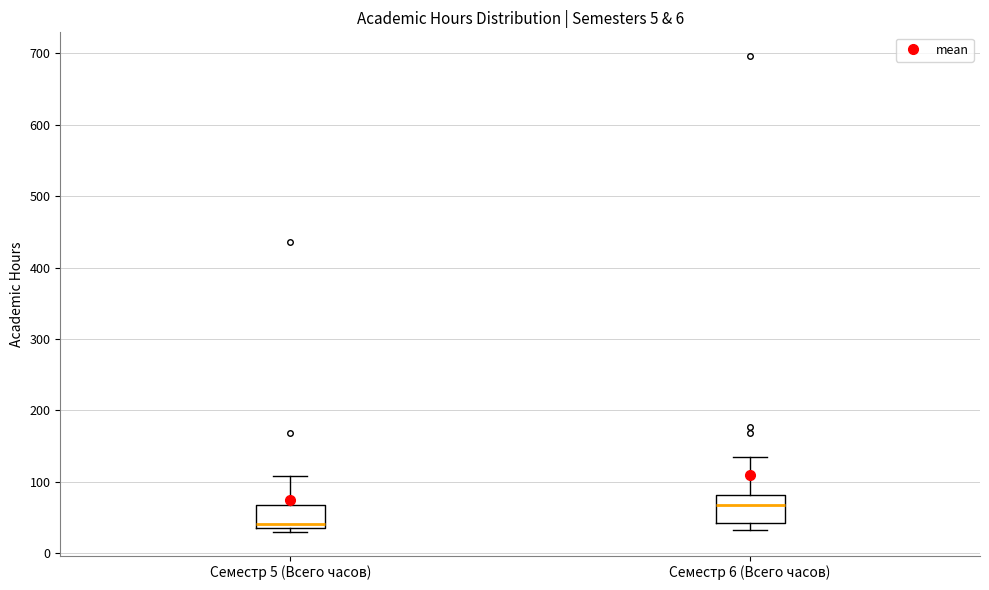

Where does the median line of the box for Семестр 6 (Всего часов) sit on the y-axis? The values are not printed on the chart, so give them approximately, as read against the axis.

70